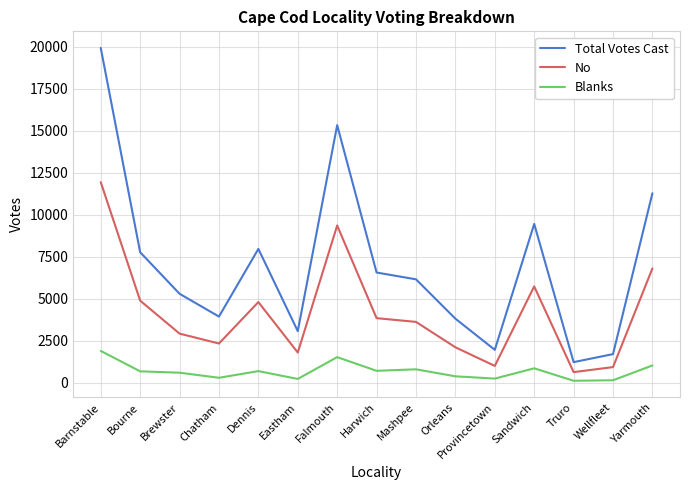

True or false: No and Blanks intersect in this chart.

False